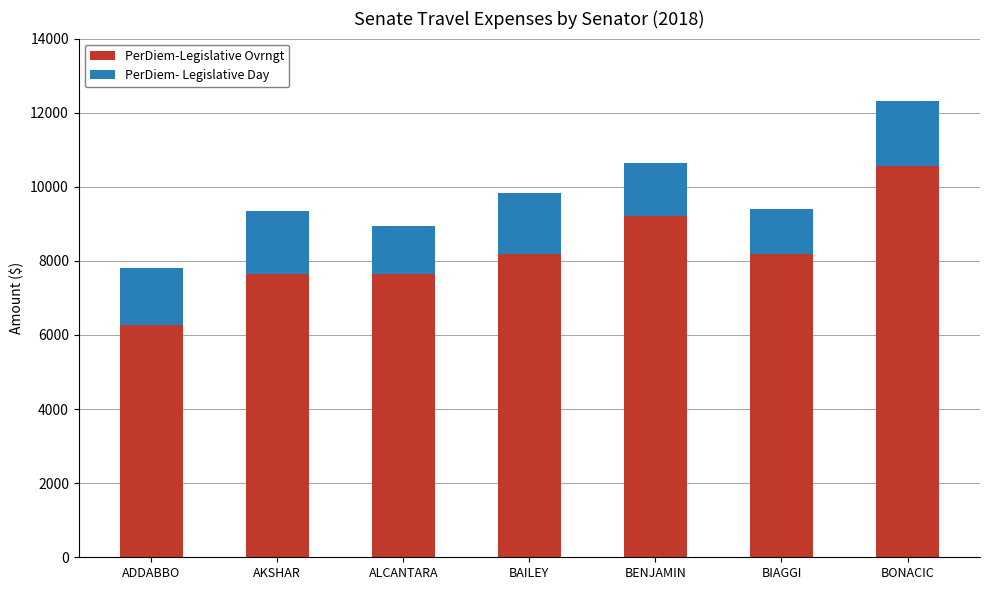

At which category is the sum across all series the highest?

BONACIC